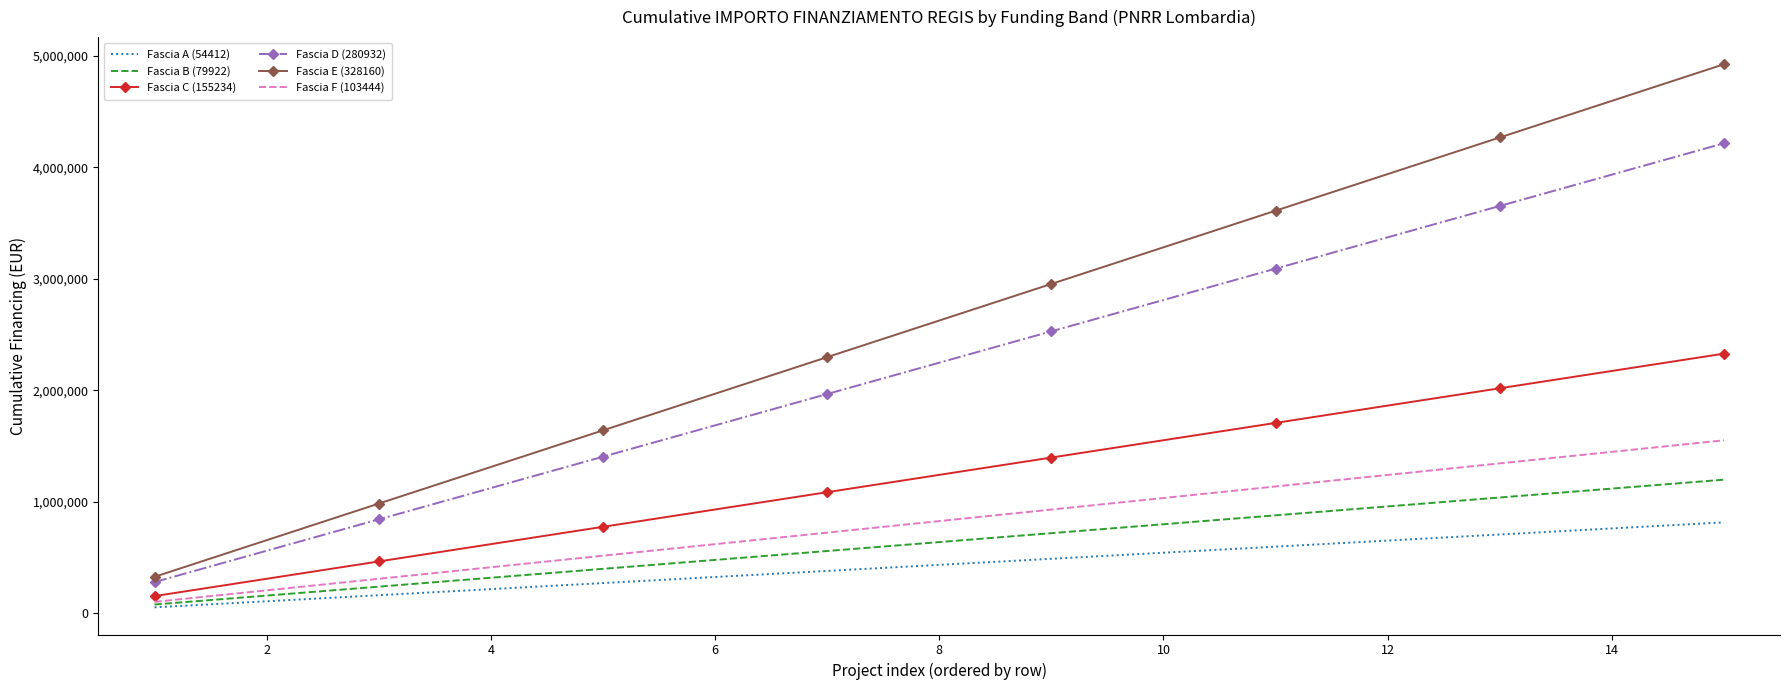

What is the maximum value shown in the chart?

4922400